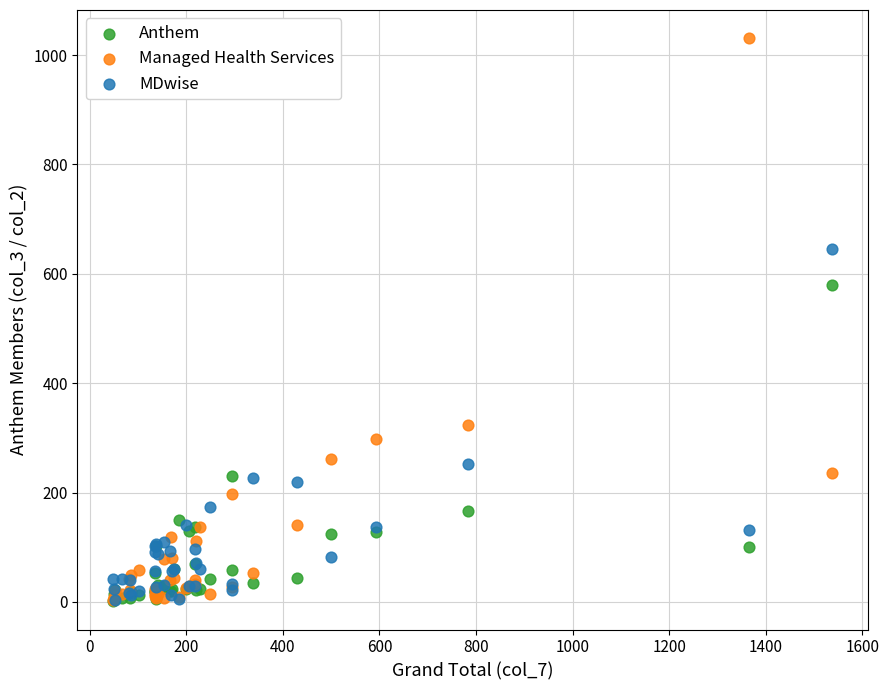

What are all the series names shown in the legend?

Anthem, Managed Health Services, MDwise